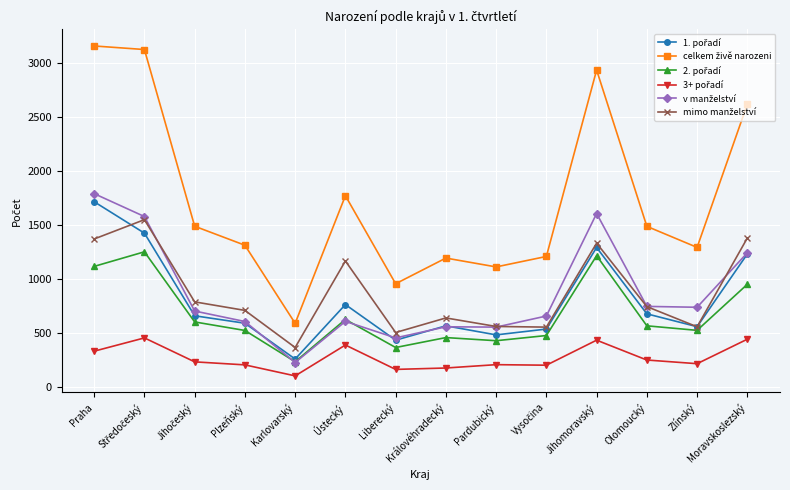

What is the label of the 11th point from the left?

Jihomoravský